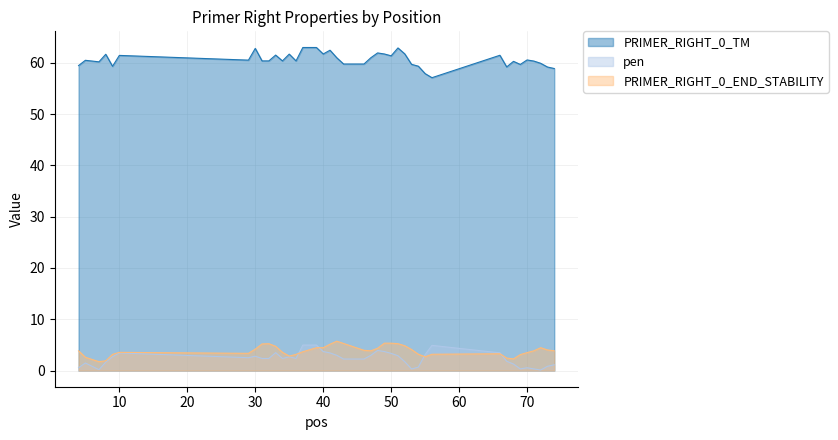

What is the spread (max minus min) of values at 69?

59.3